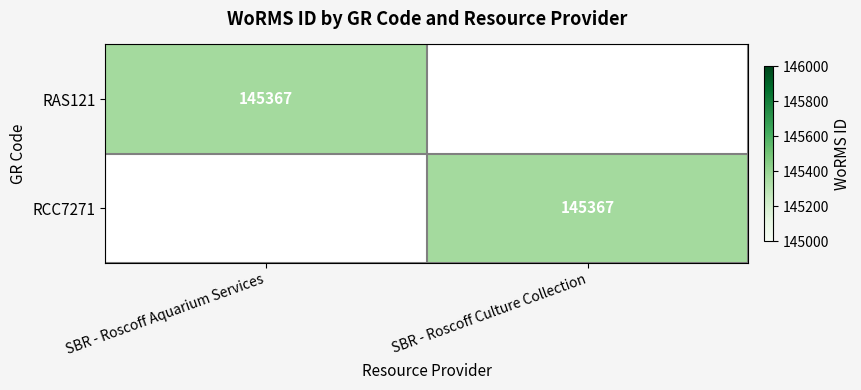

Is it true that RCC7271 equals 145367 at SBR - Roscoff Culture Collection?

True